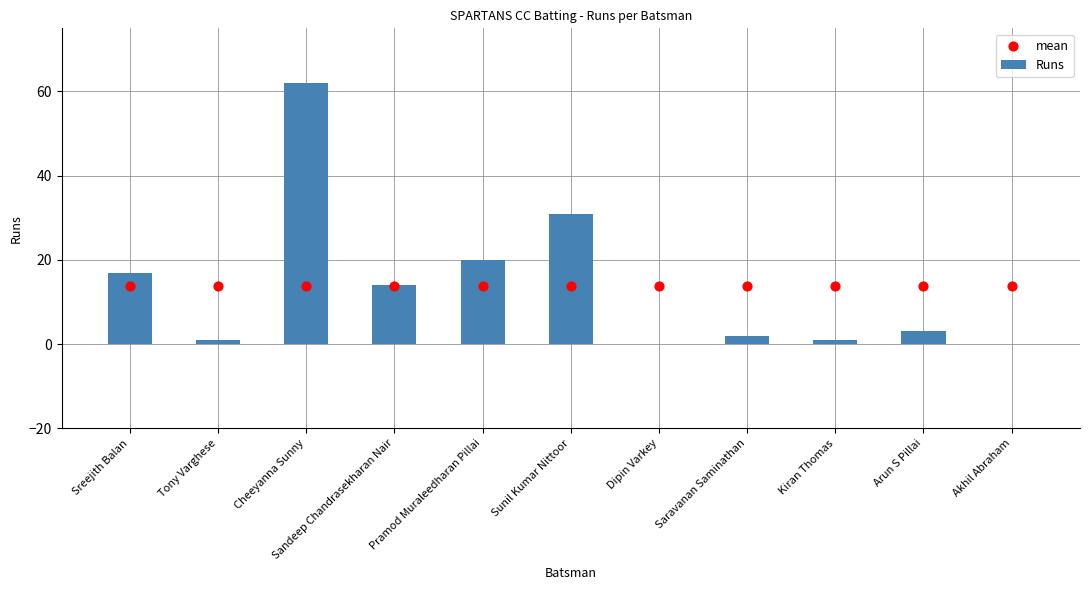

What is the total value across all series at Sandeep Chandrasekharan Nair?

27.7